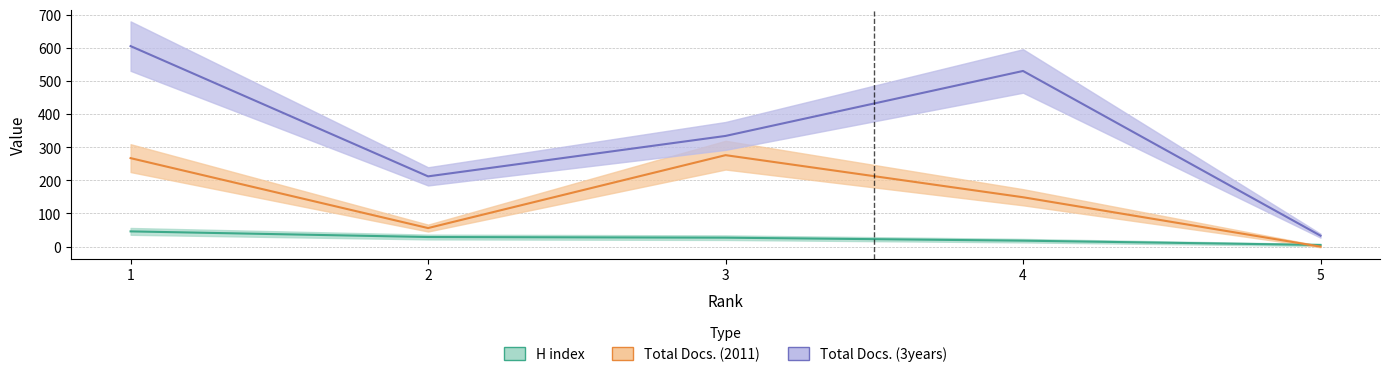

List the series in order of their peak value, highest first.

Total Docs. (3years), Total Docs. (2011), H index